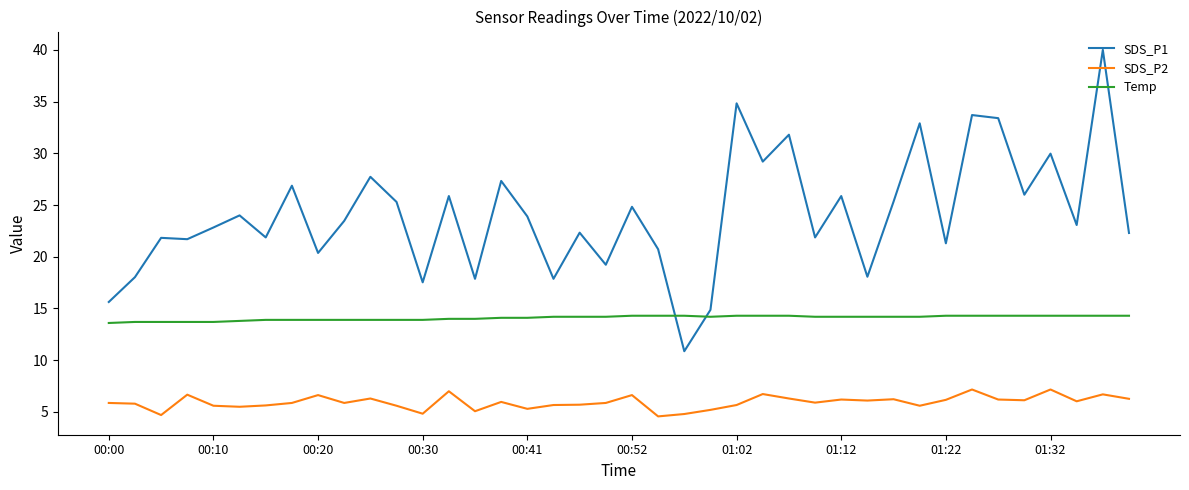

True or false: SDS_P2 and SDS_P1 cross at least once.

False